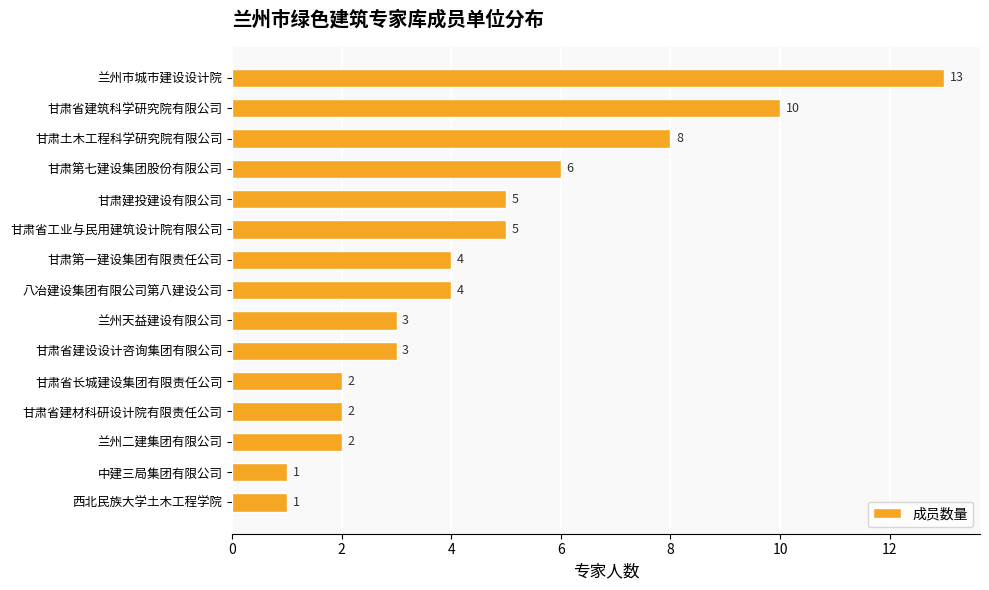

Which has a higher value, 甘肃省建筑科学研究院有限公司 or 西北民族大学土木工程学院?

甘肃省建筑科学研究院有限公司